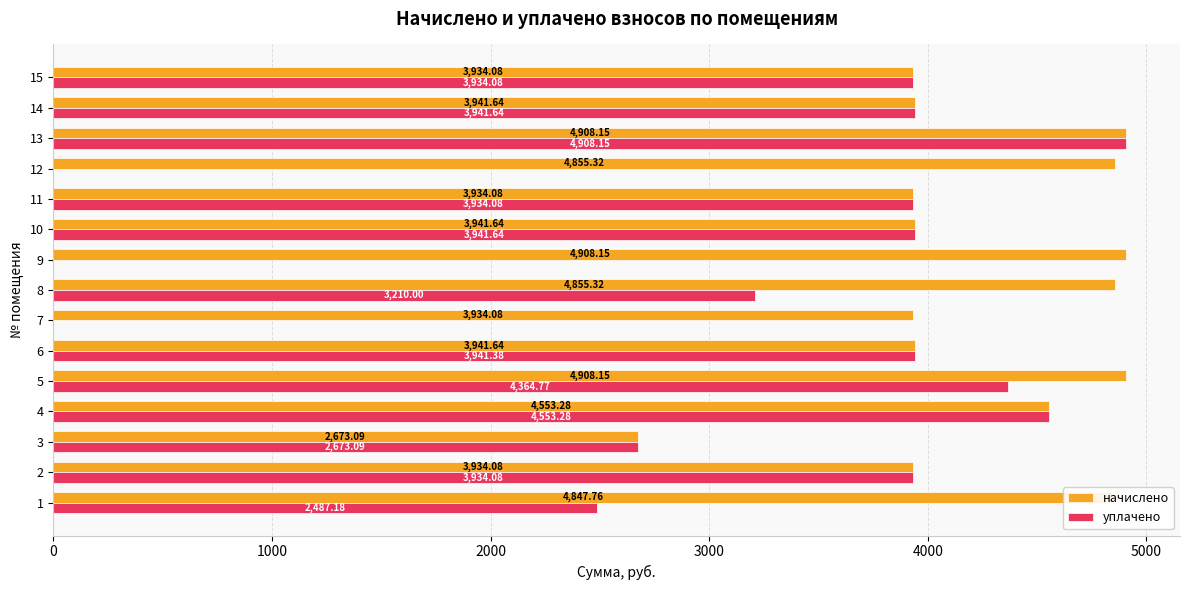

What is the total value across all series at 5?

9272.9